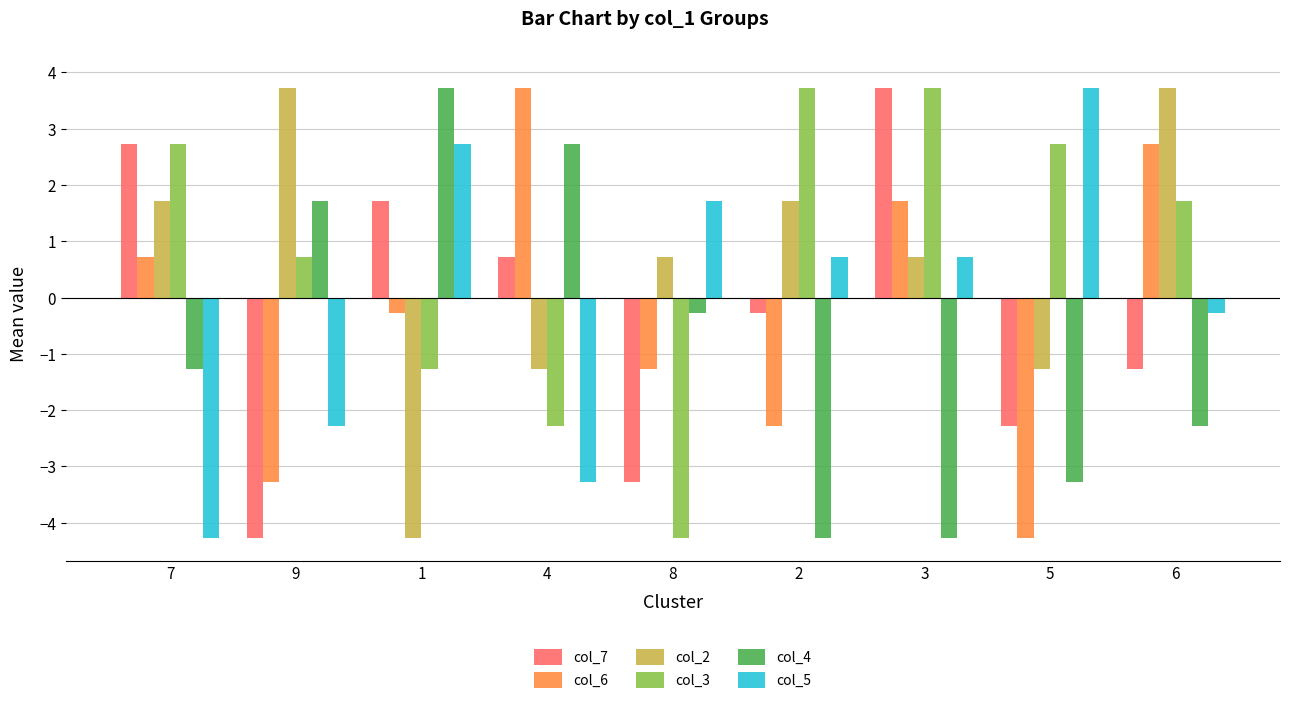

How many distinct data groups are displayed?

6